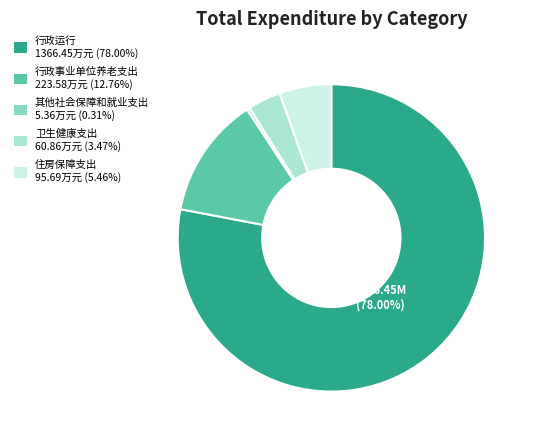

How many segments does this pie chart have?

5